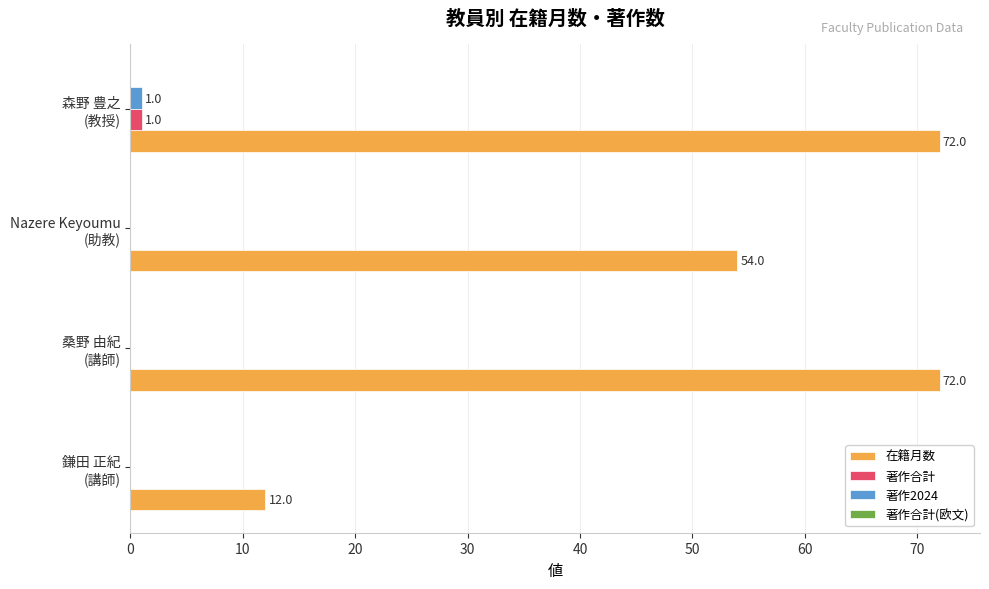

Which series has the largest total across all categories?

在籍月数